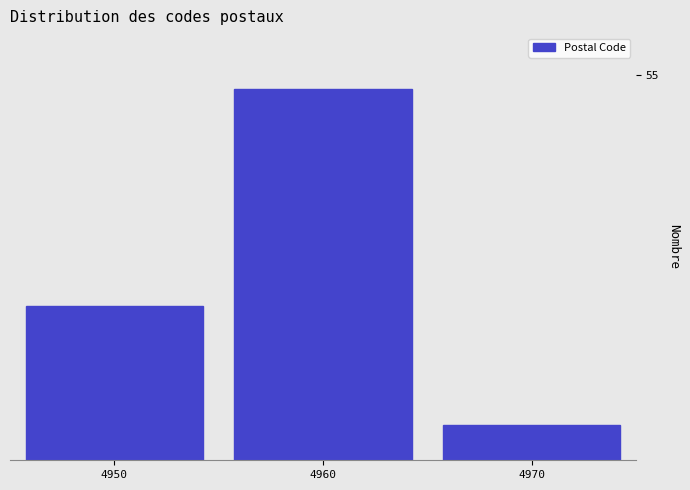

Are the bars horizontal?

No